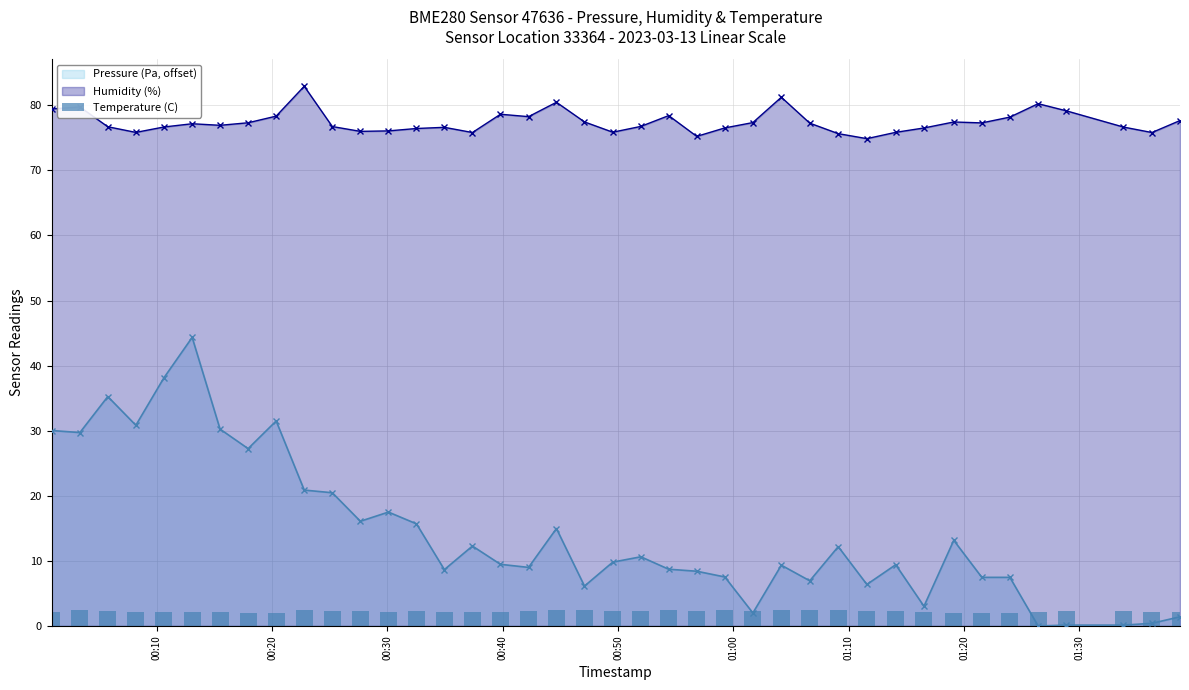

What is the average value of the Humidity (%) series?

77.4